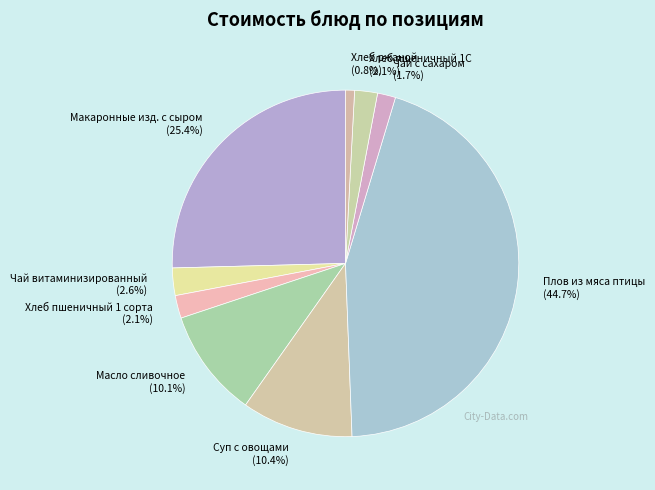

To the nearest percent, what percentage of the pie is Плов из мяса птицы?

45%